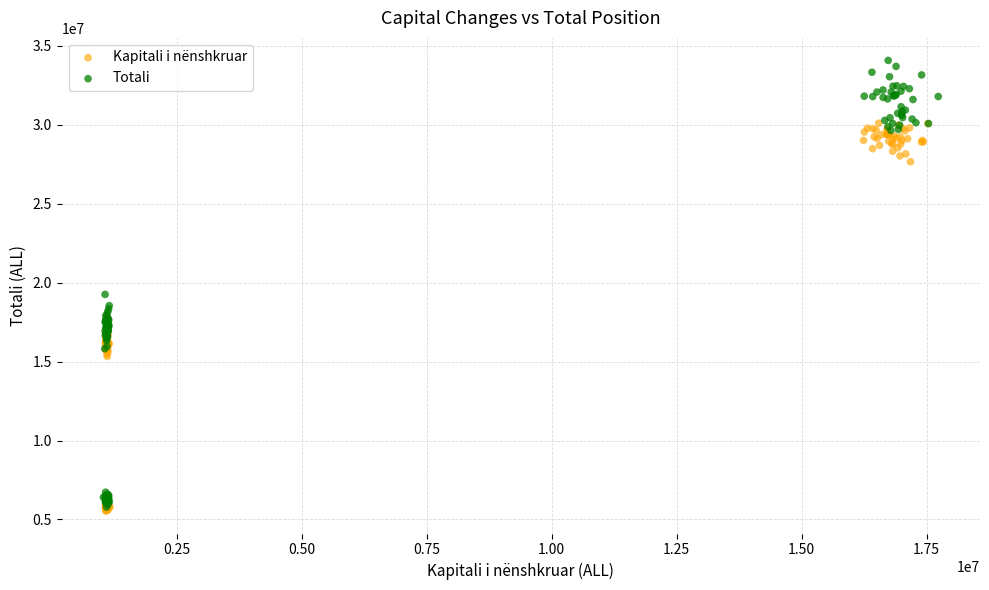

Which series has the largest Y range (max minus min)?

Totali